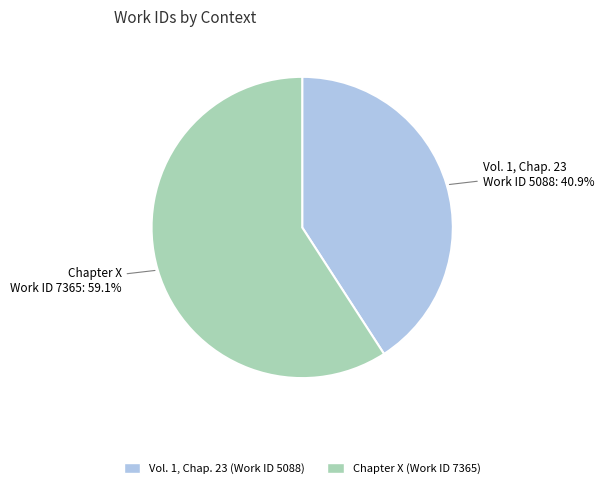

Rank the categories by value from lowest to highest.

Vol. 1, Chap. 23, Chapter X